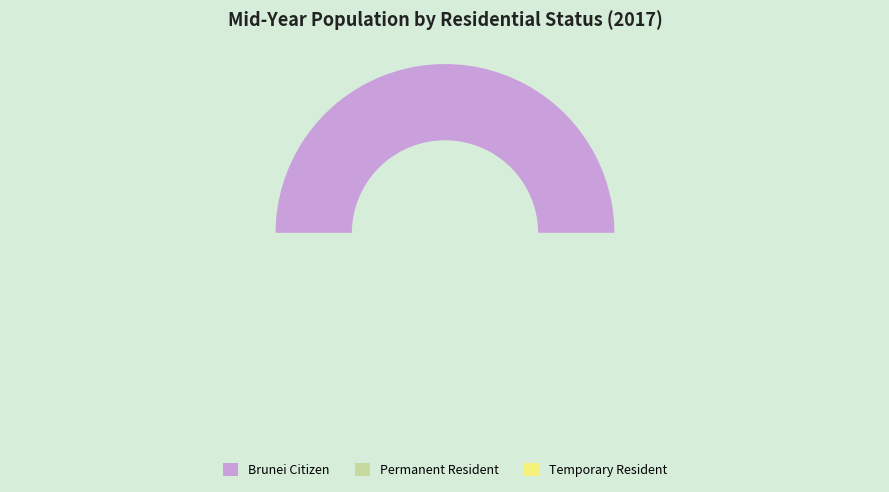

Does any single category account for the majority?

Yes